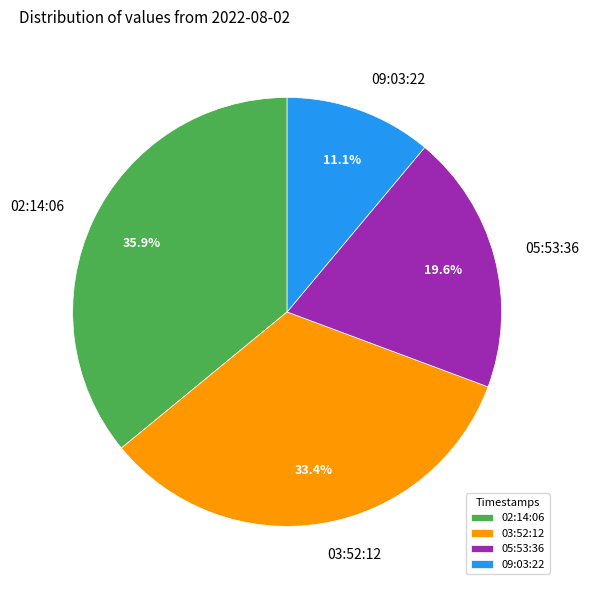

Is there a majority slice in this chart?

No